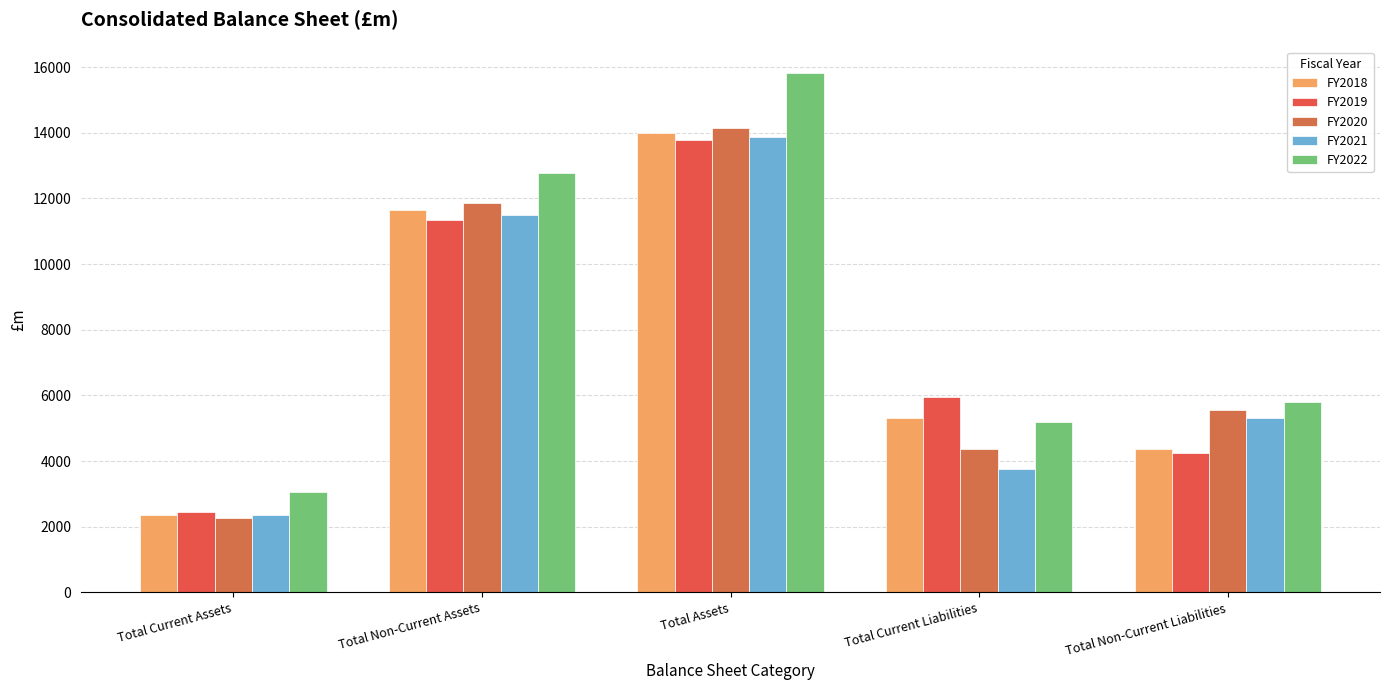

Does the chart contain any negative values?

No